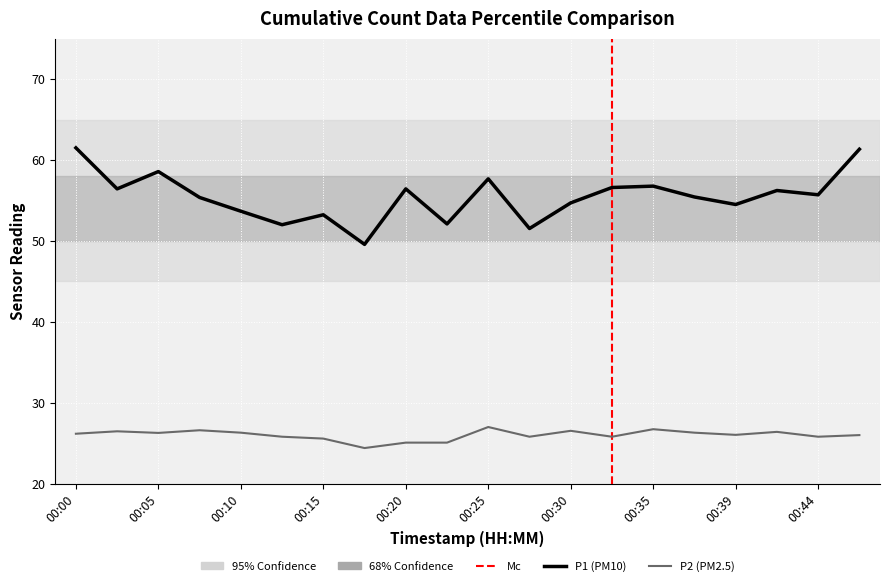

At which label is P1 closest to 55?

00:30